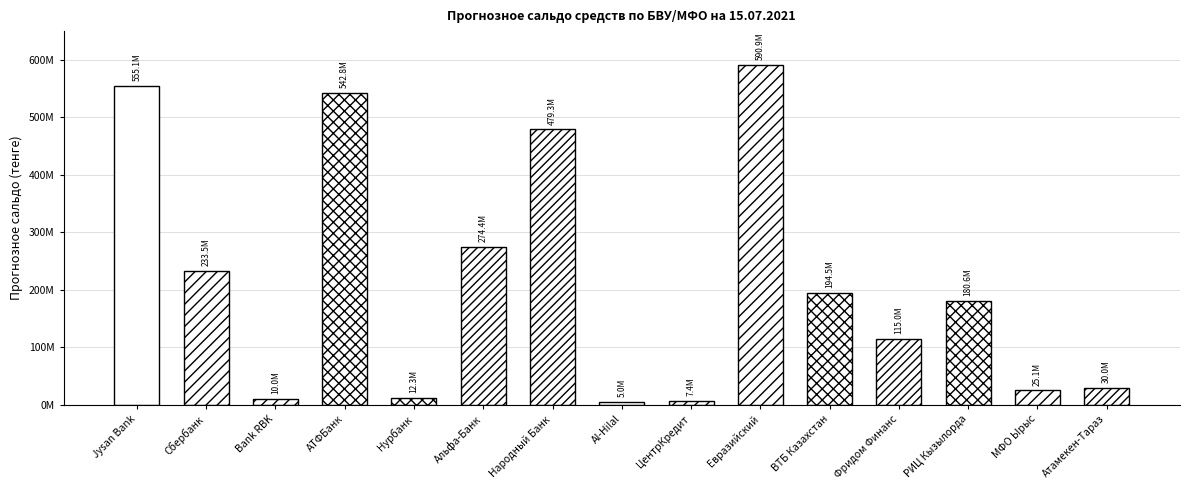

List the labels in order of value, smallest first.

Al-Hilal, ЦентрКредит, Bank RBK, Нурбанк, МФО Ырыс, Атамекен-Тараз, Фридом Финанс, РИЦ Кызылорда, ВТБ Казахстан, Сбербанк, Альфа-Банк, Народный Банк, АТФБанк, Jysan Bank, Евразийский